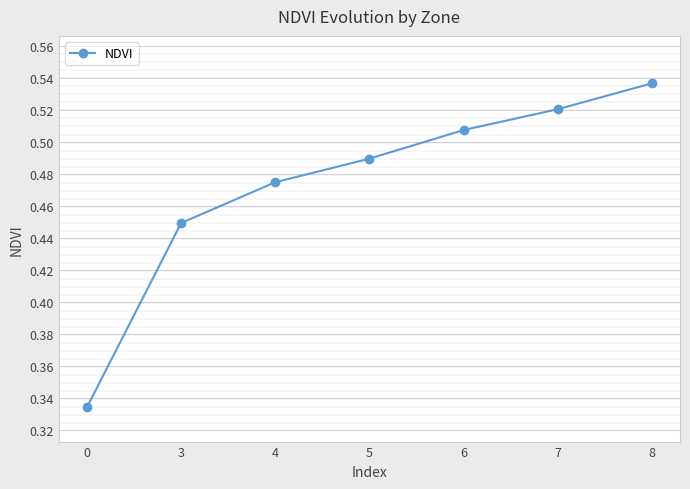

The chart shows a value of 0.2 at 4. True or false?

False